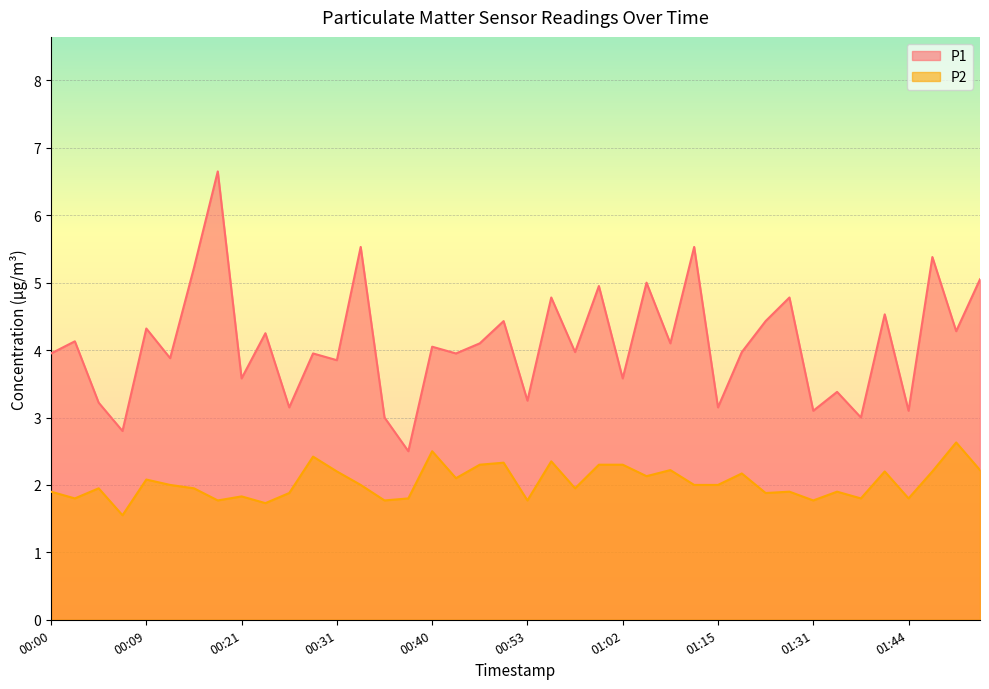

List the labels in order of P2 value, largest first.

01:49, 00:40, 00:29, 00:55, 00:50, 00:48, 01:00, 01:02, 01:07, 01:51, 00:31, 01:41, 01:46, 01:18, 01:05, 00:46, 00:09, 00:12, 00:33, 01:13, 01:15, 00:05, 00:14, 00:58, 00:00, 01:29, 01:36, 00:26, 01:21, 00:21, 00:02, 00:38, 01:39, 01:44, 00:19, 00:36, 00:53, 01:31, 00:24, 00:07